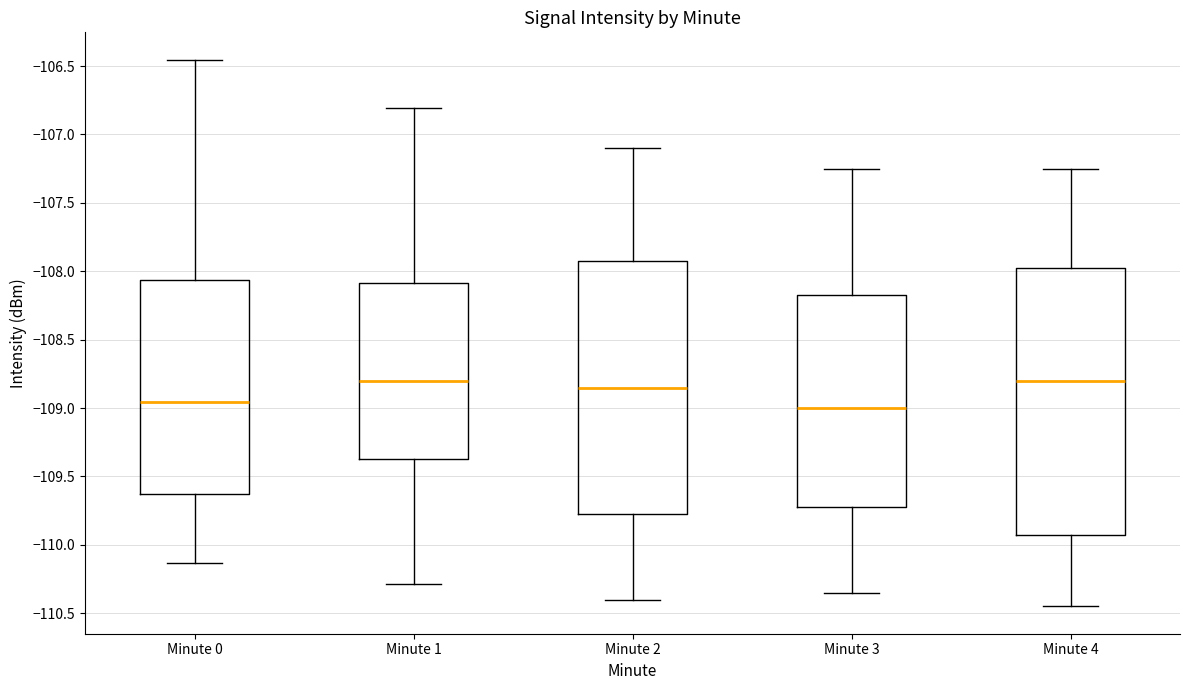

Comparing the boxes themselves (not the whiskers), which one is the tallest?

Minute 4